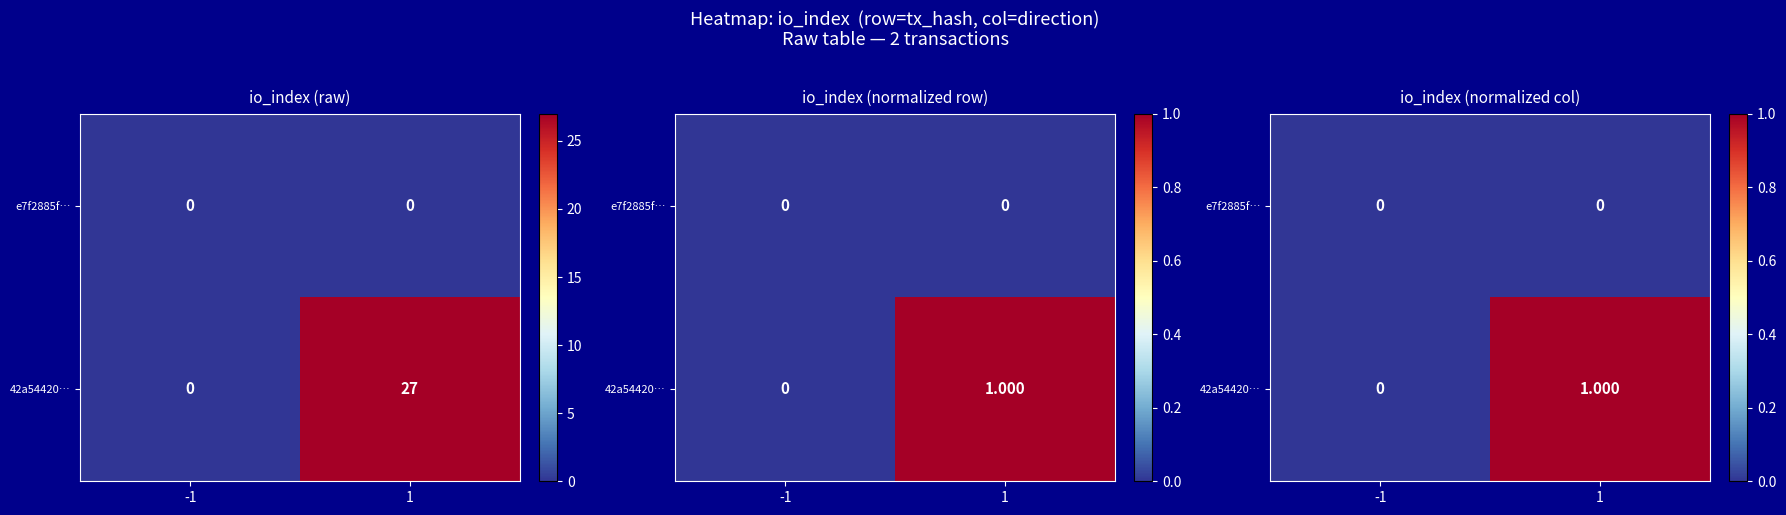

Rank the series by their maximum value, from lowest to highest.

e7f2885f…, 42a54420…